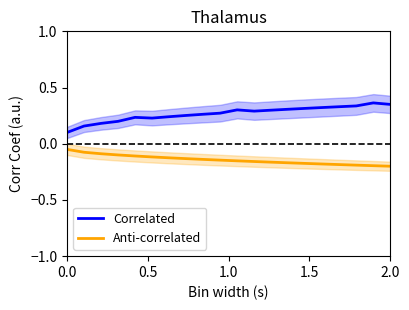

How many interior local valleys does the Correlated series have?

2